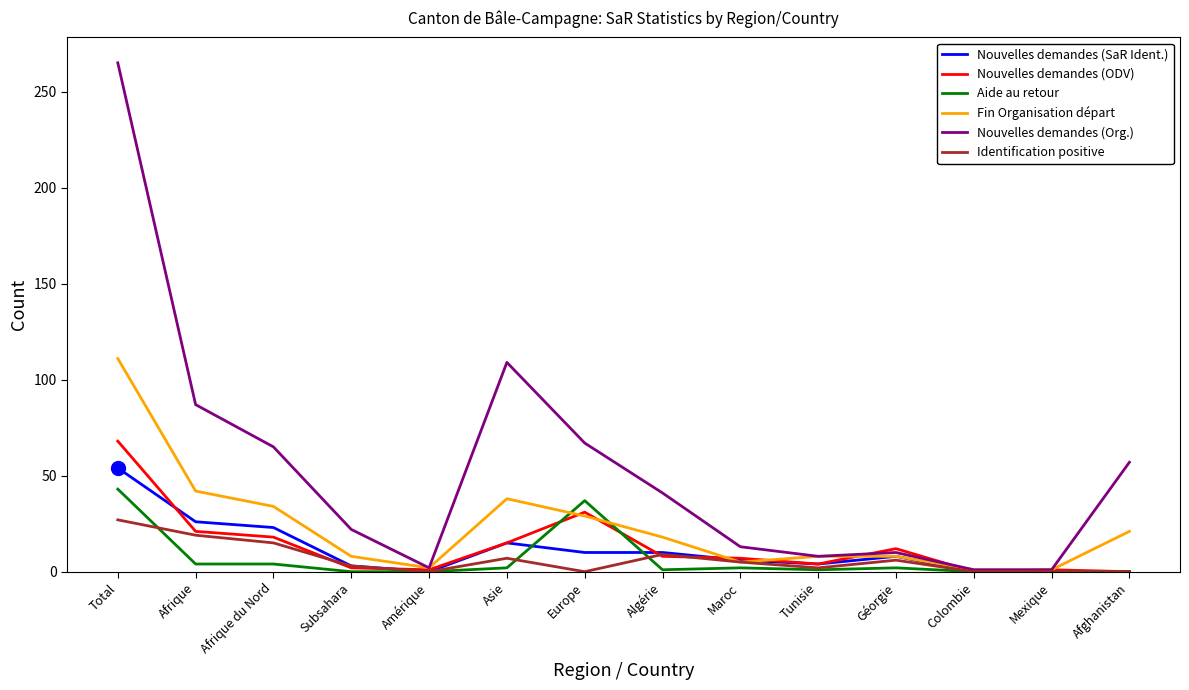

At which label does Nouvelles demandes (Org.) first exceed 41?

Total